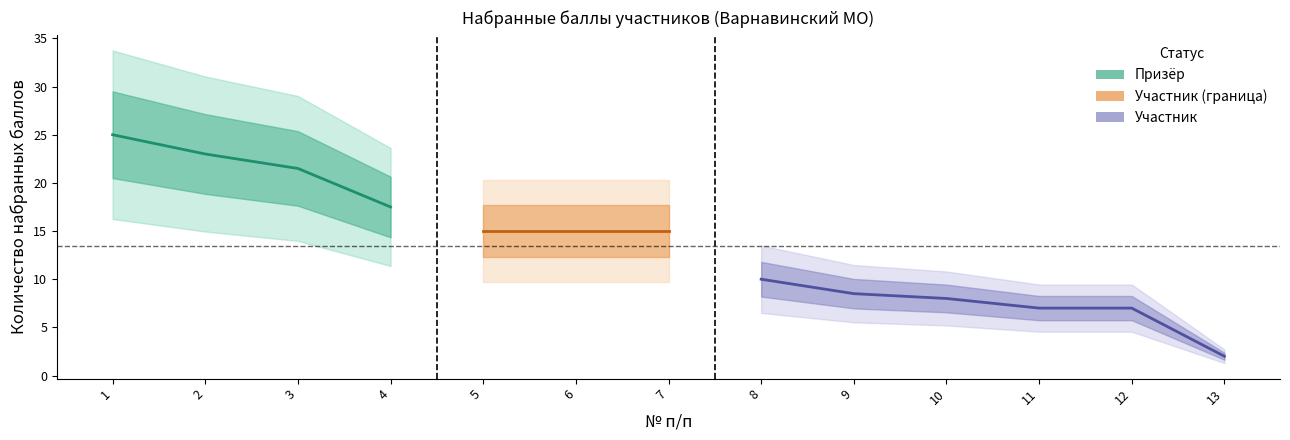

What is the difference between the Количество набранных баллов values at 11 and 2?

16.0